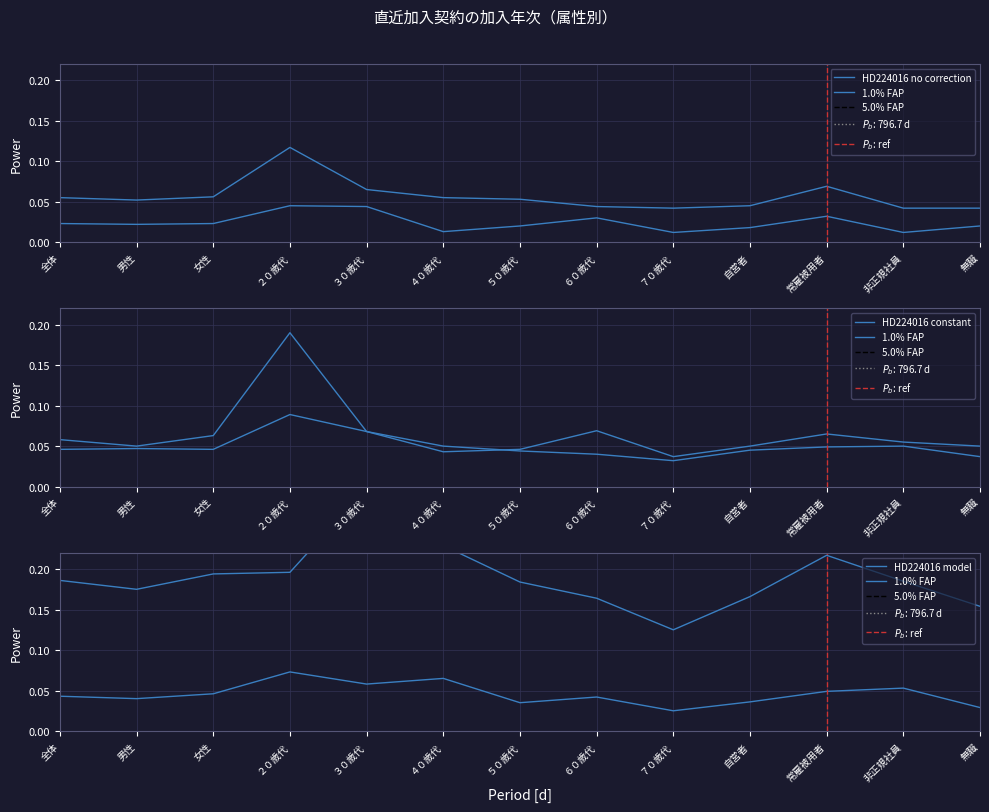

At which category is the sum across all series the highest?

２０歳代